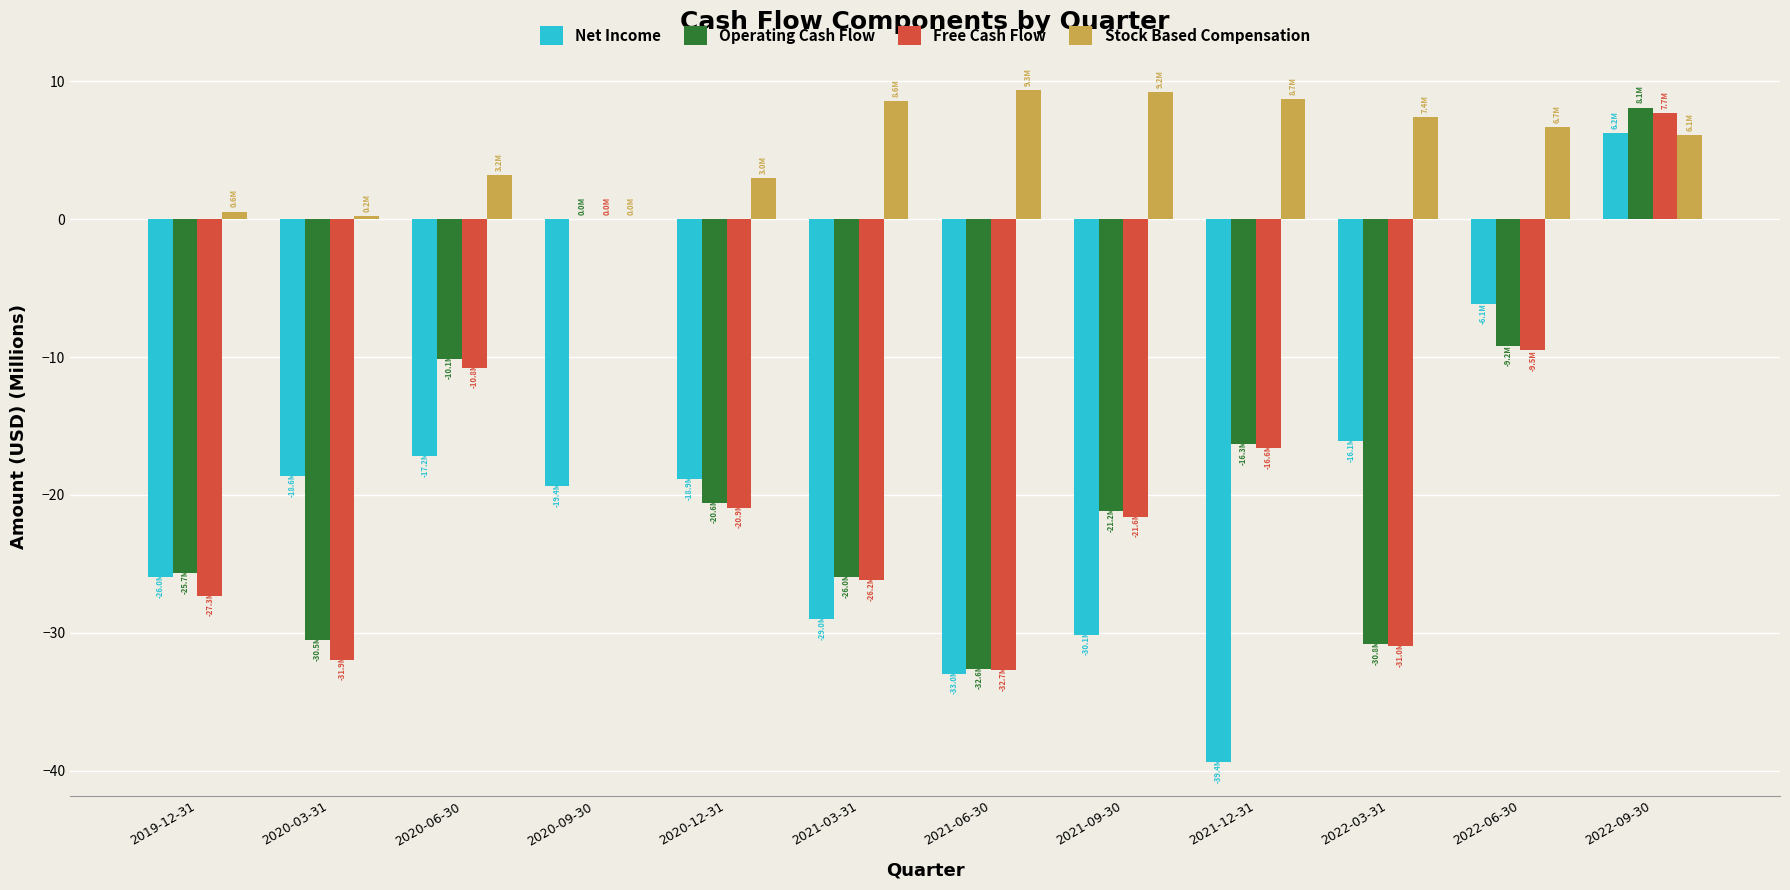

True or false: Stock Based Compensation has a value of 5.4 at 2020-06-30.

False